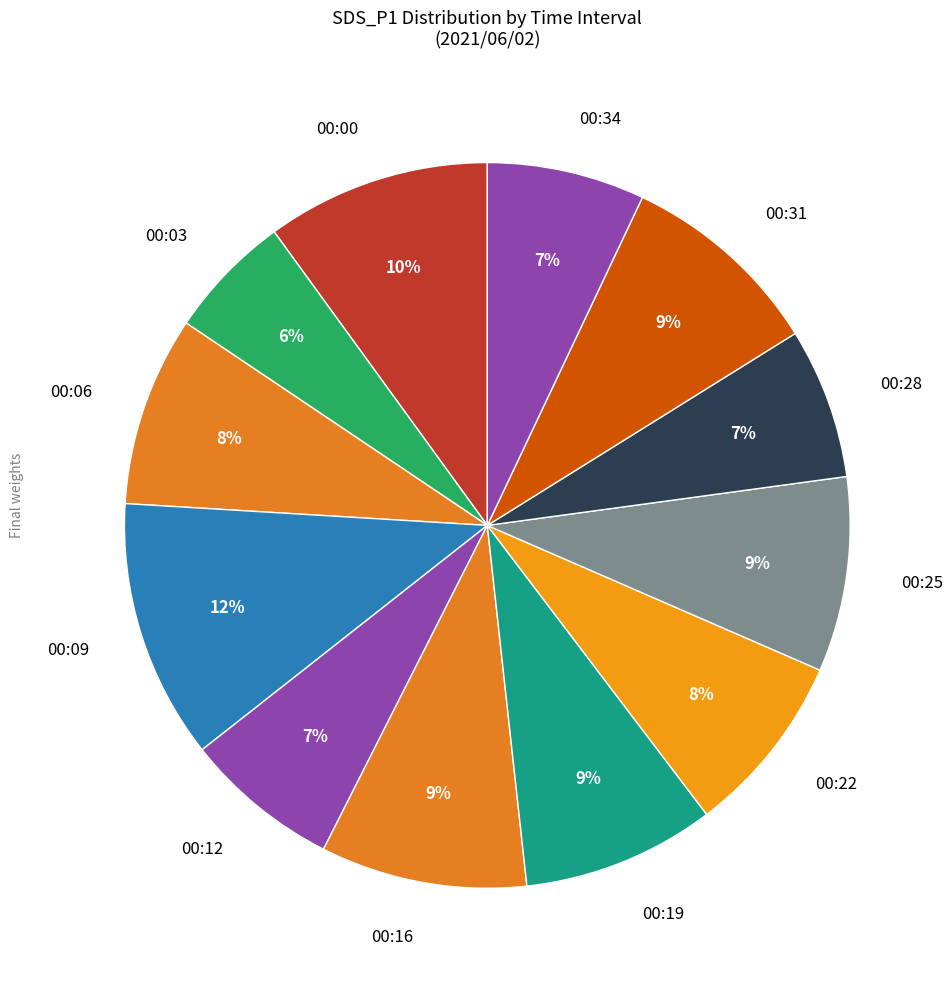

True or false: 00:22 accounts for 18% of the total.

False